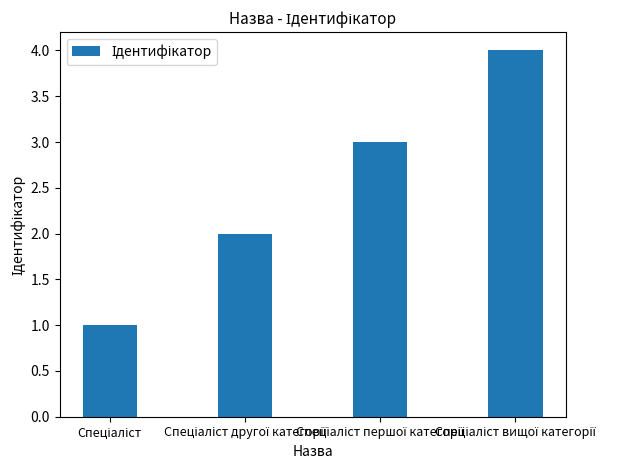

What is the difference between the maximum and minimum values?

3